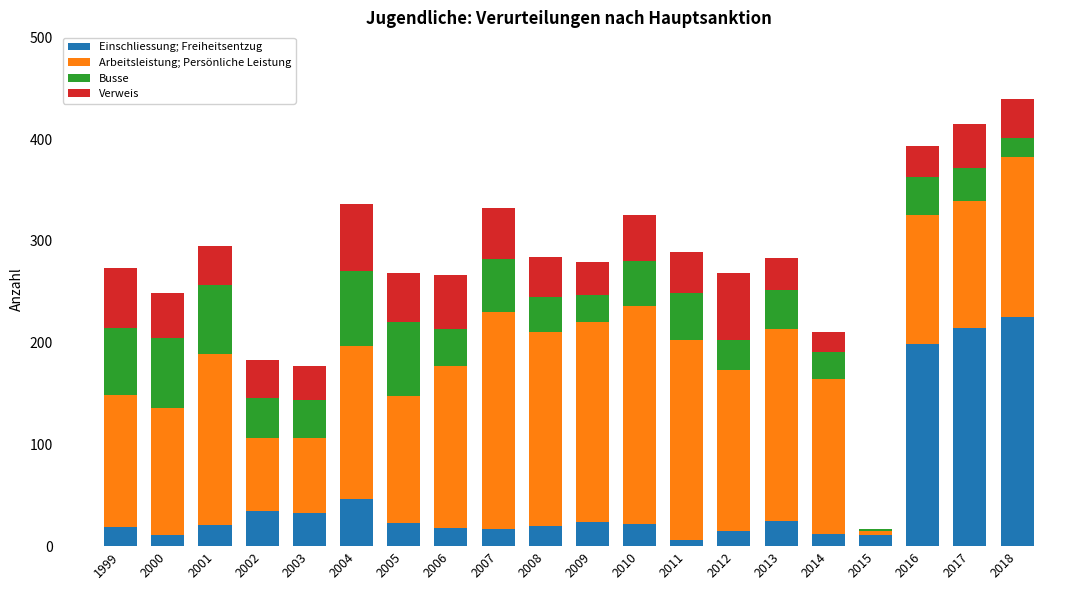

At which label does Einschliessung; Freiheitsentzug reach its peak?

2018